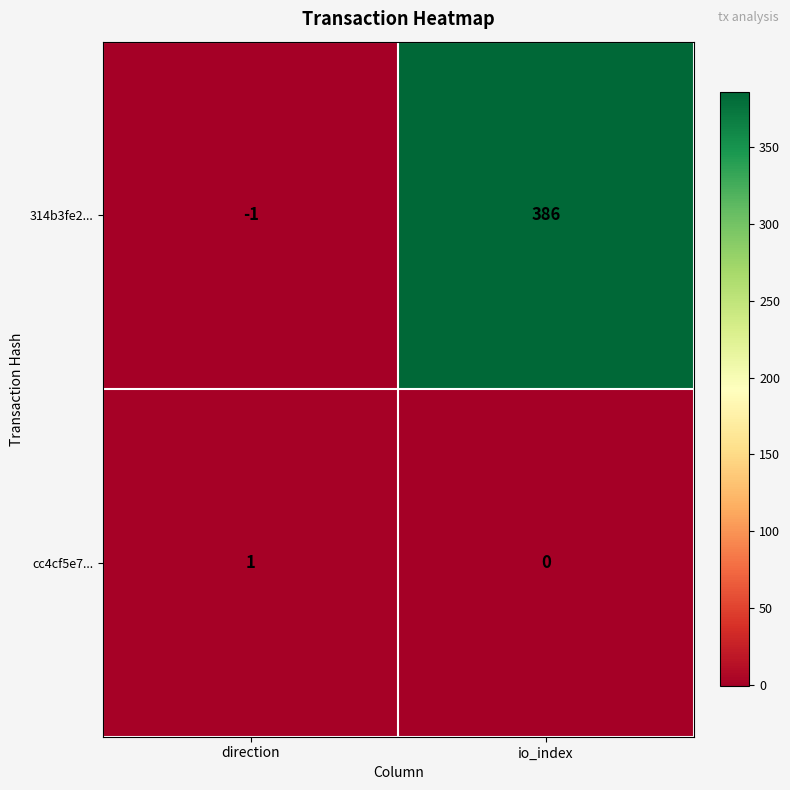

The 314b3fe2... series shows 0 at direction. True or false?

False